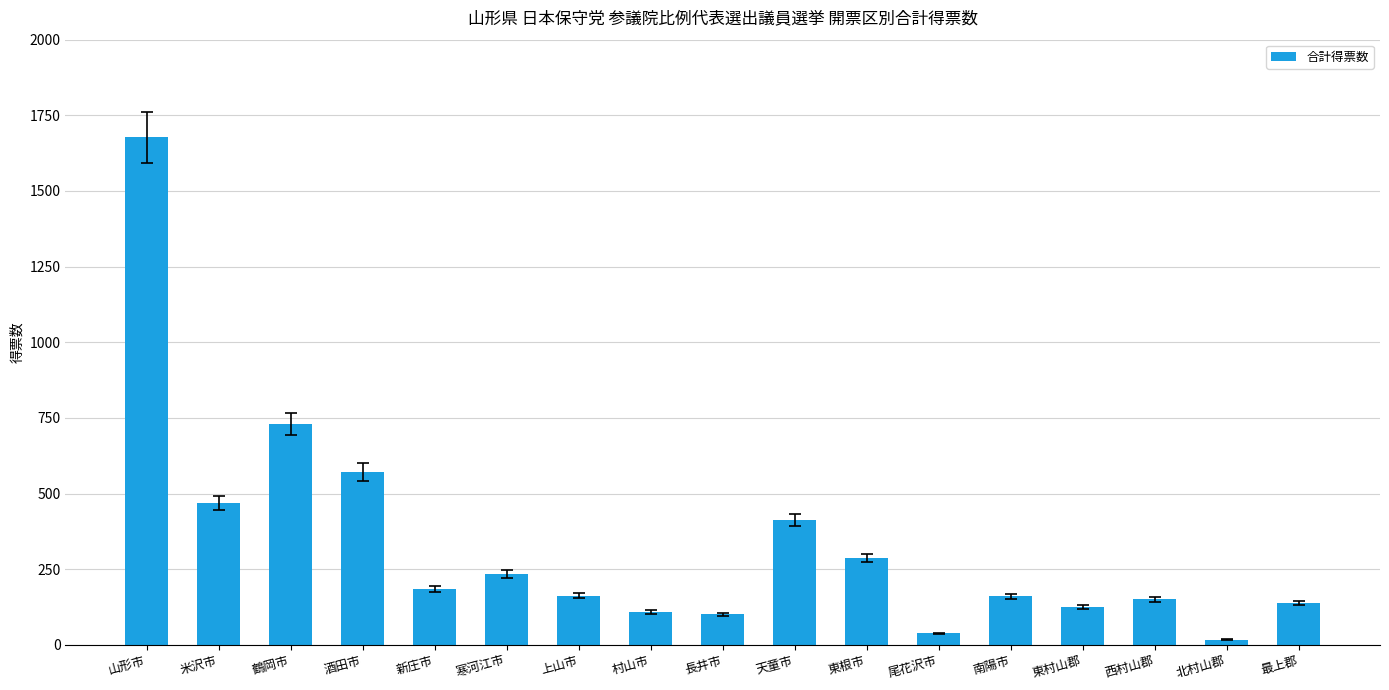

Which category has the lowest value across all series?

北村山郡